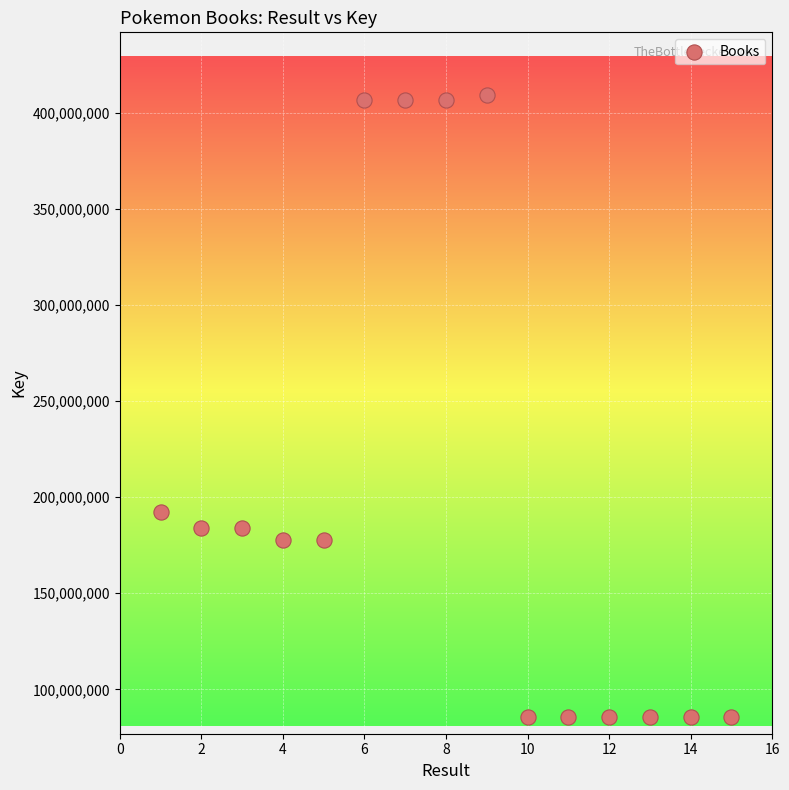

What Y value in the scatter plot is closest to 247372017?

192086038